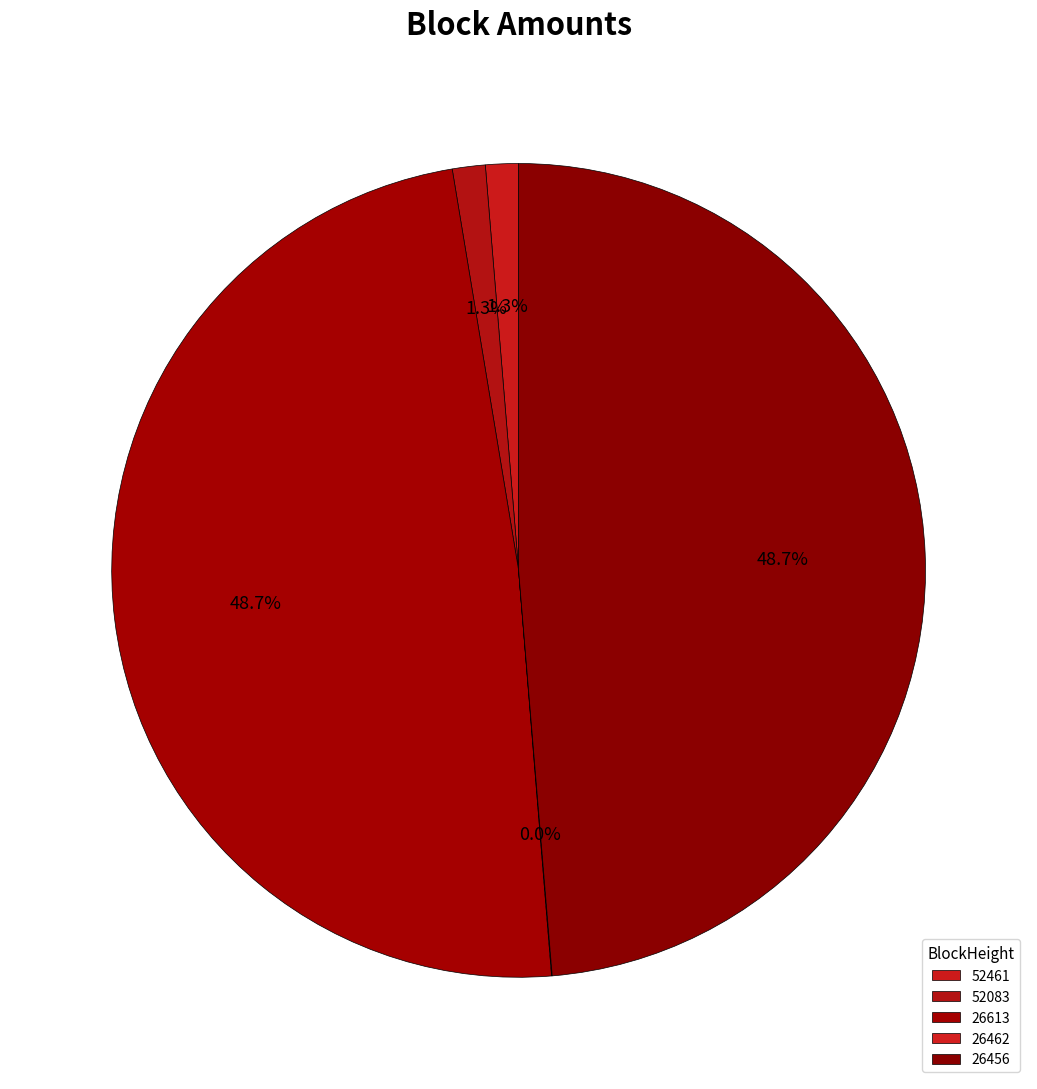

Does 52461 account for over 50% of the chart?

No